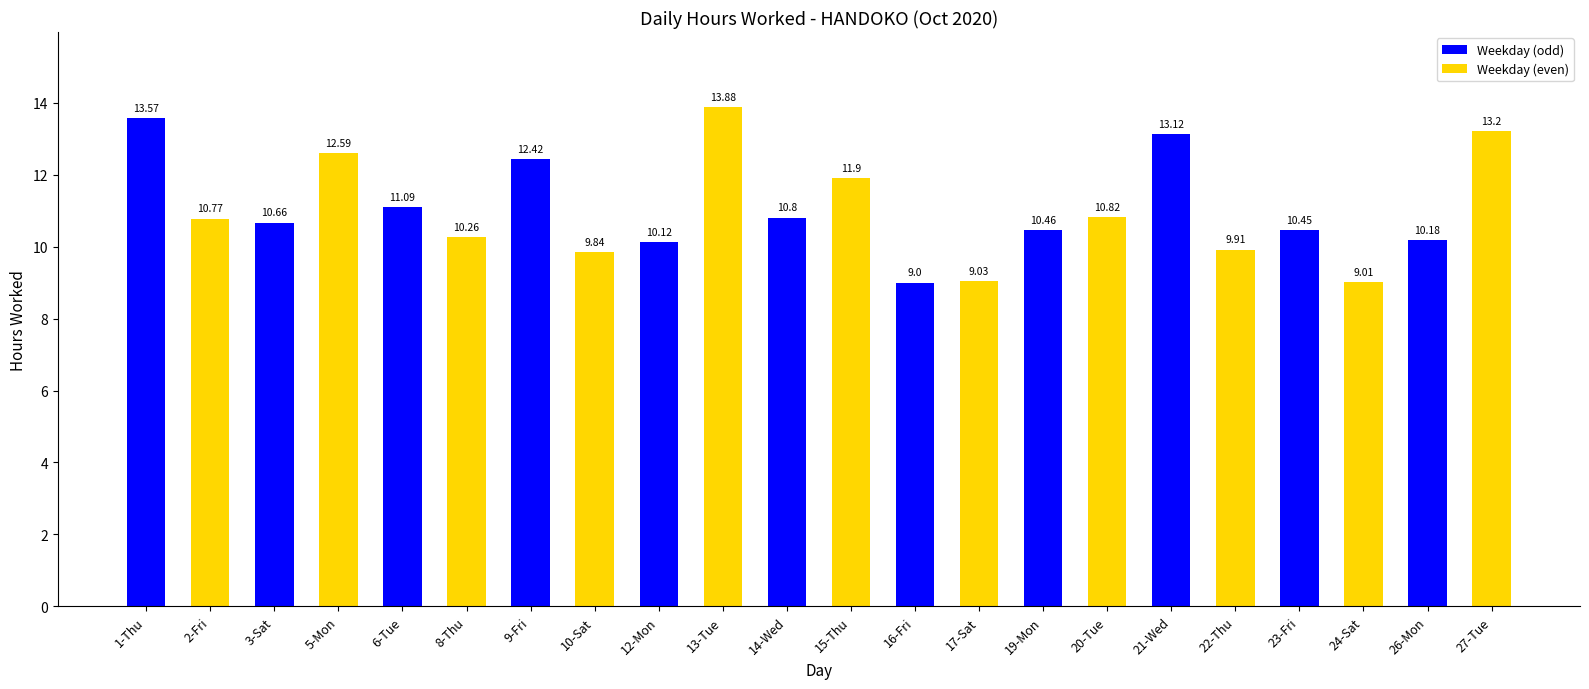

What is the average value?

11.0